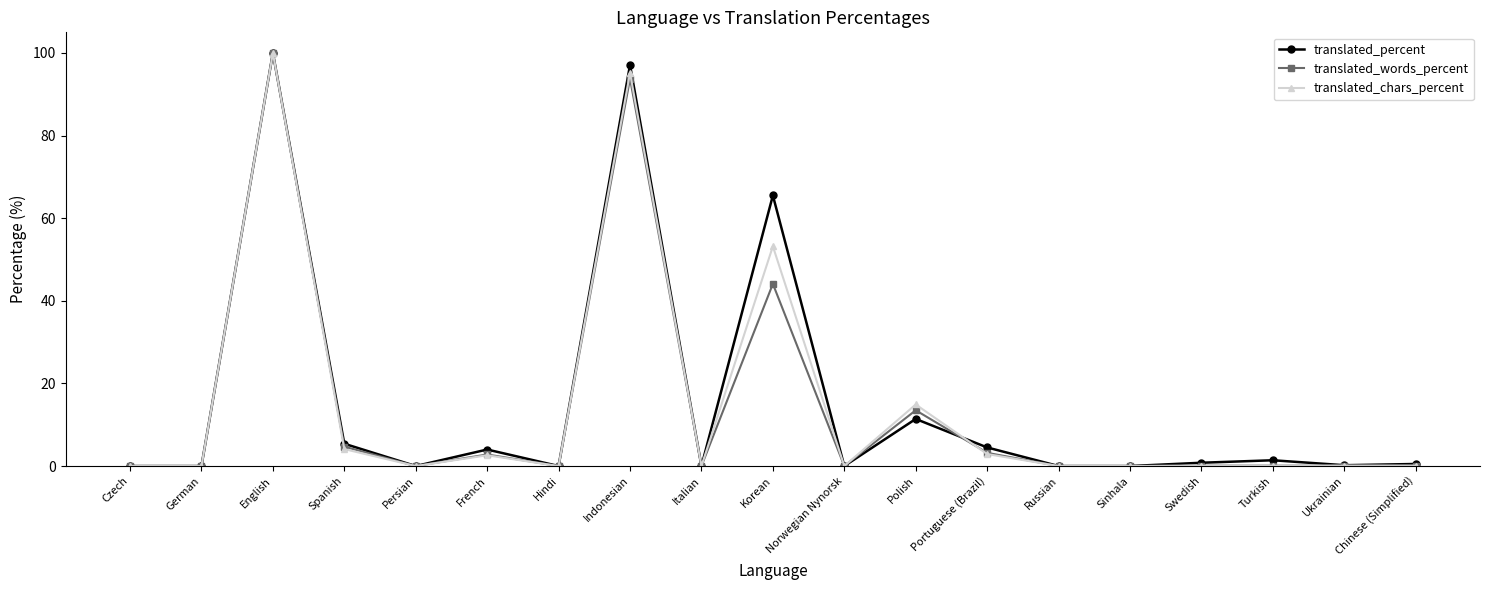

True or false: translated_words_percent has more than 0 points higher than both neighbors.

True